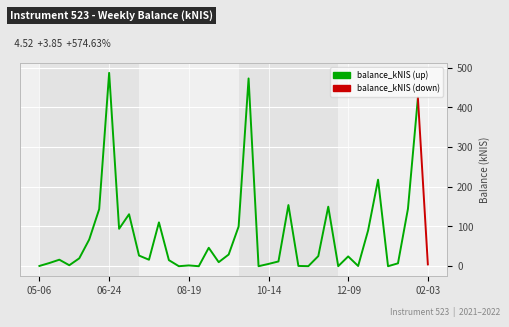

Which has a higher value, 2021-09-30 or 2021-09-02?

2021-09-30